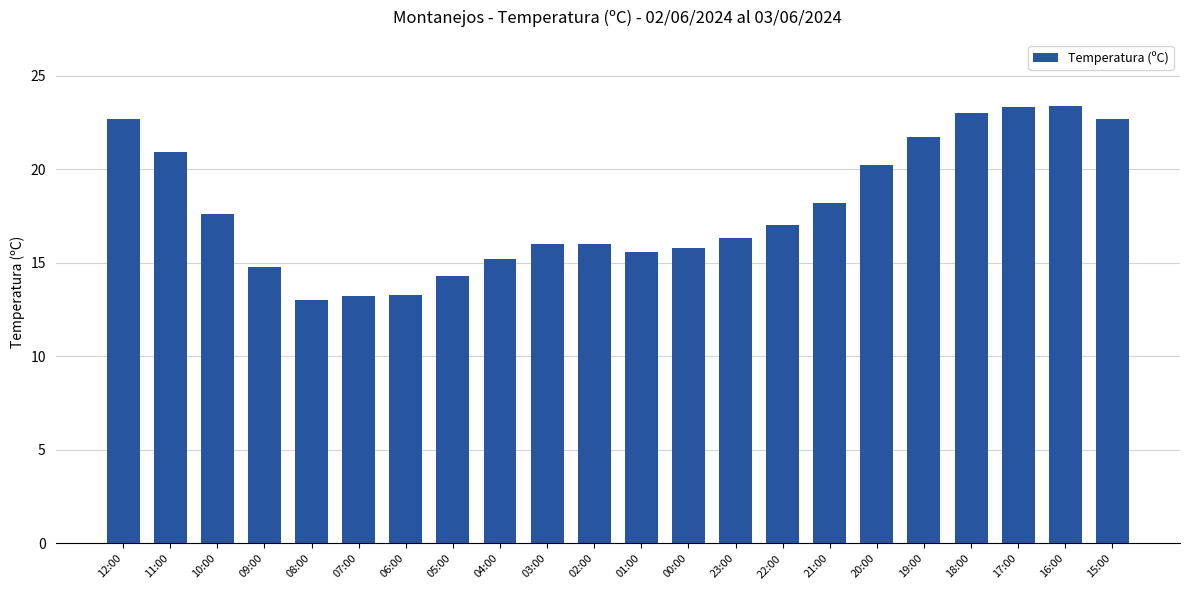

How many bars are there in total?

22